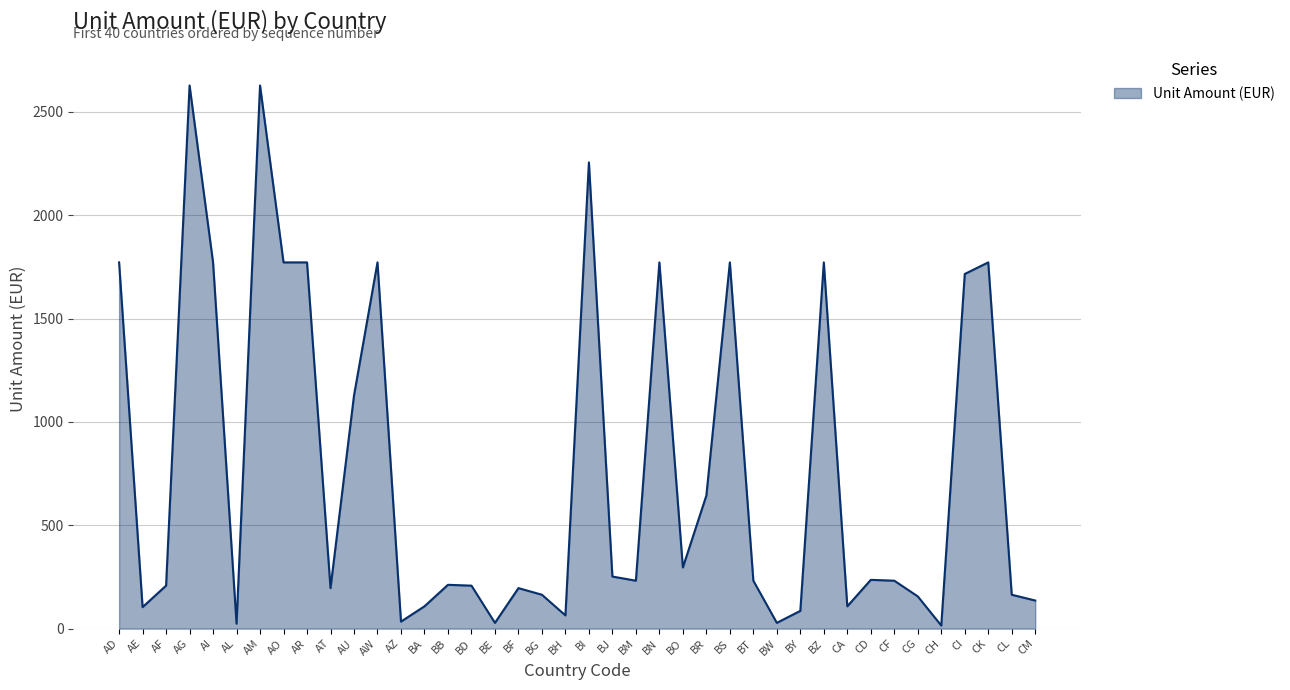

What is the difference between the values at AG and BN?

856